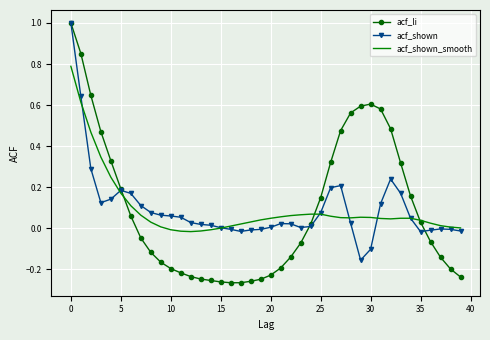

What is the greatest value displayed?

1.0